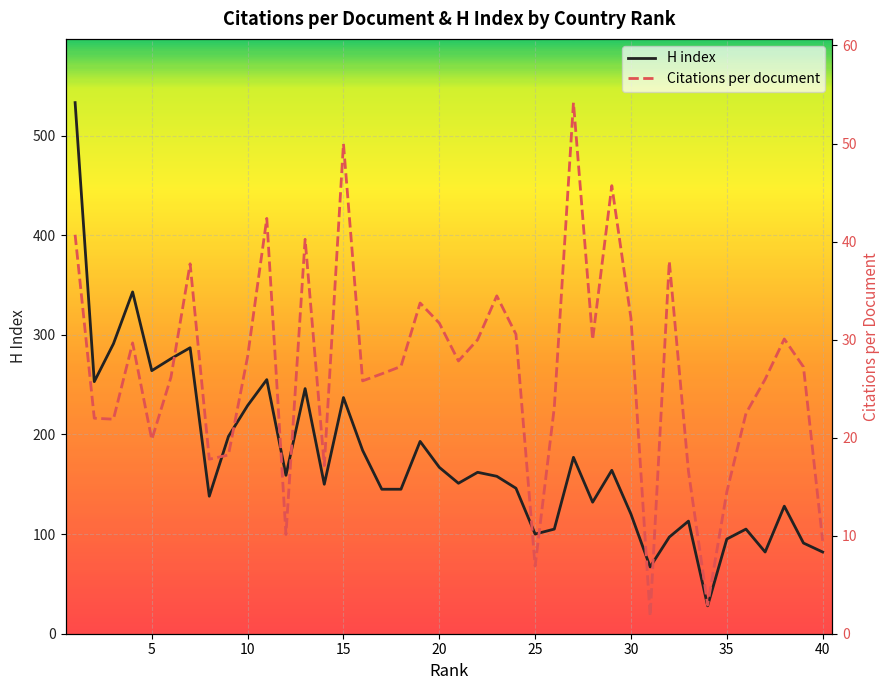

What is the maximum value for H index?

533